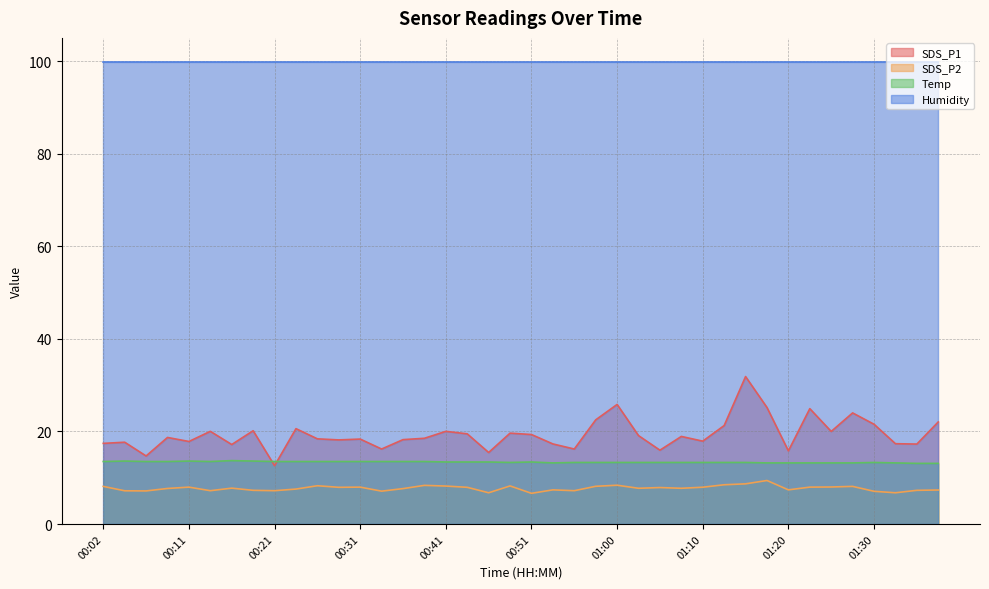

The Temp series shows 13.5 at 00:38. True or false?

True